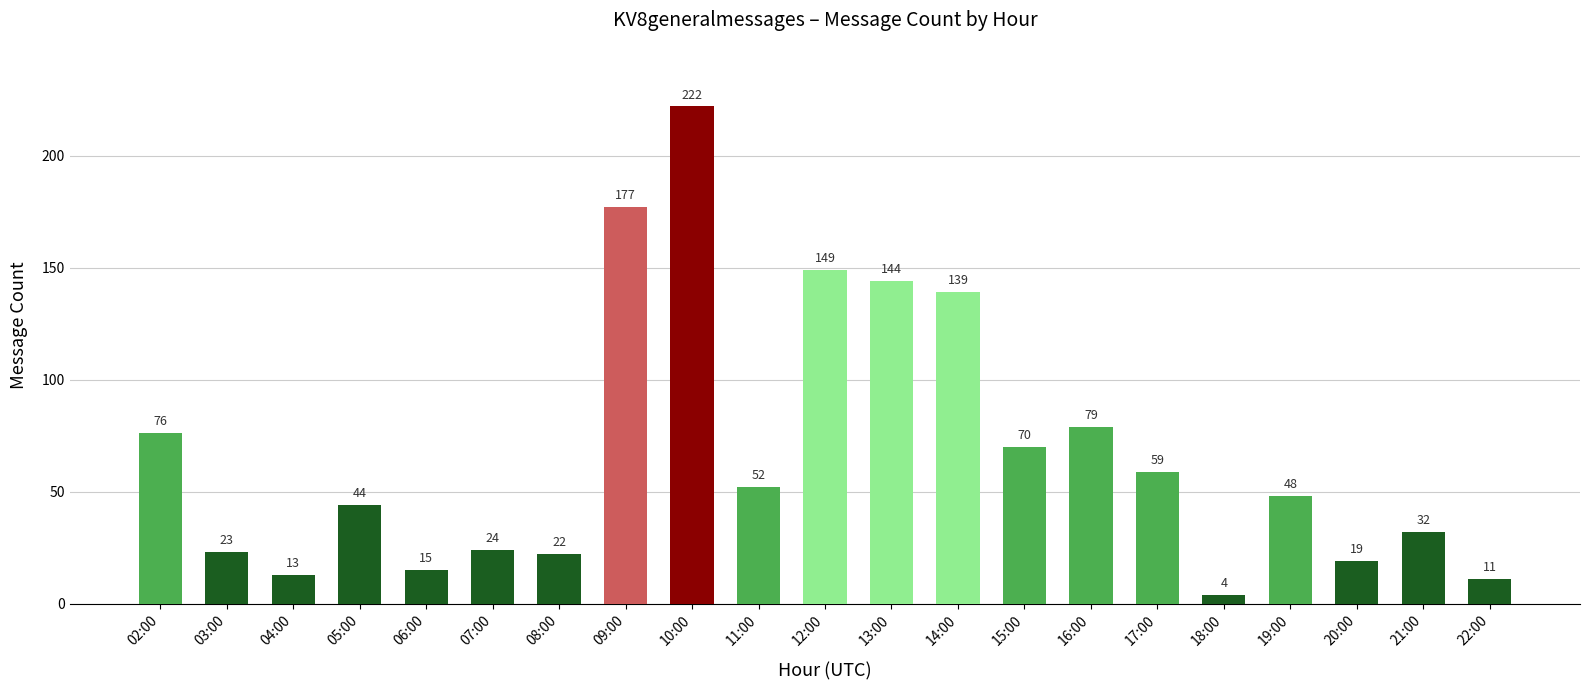

Does the chart contain stacked bars?

No